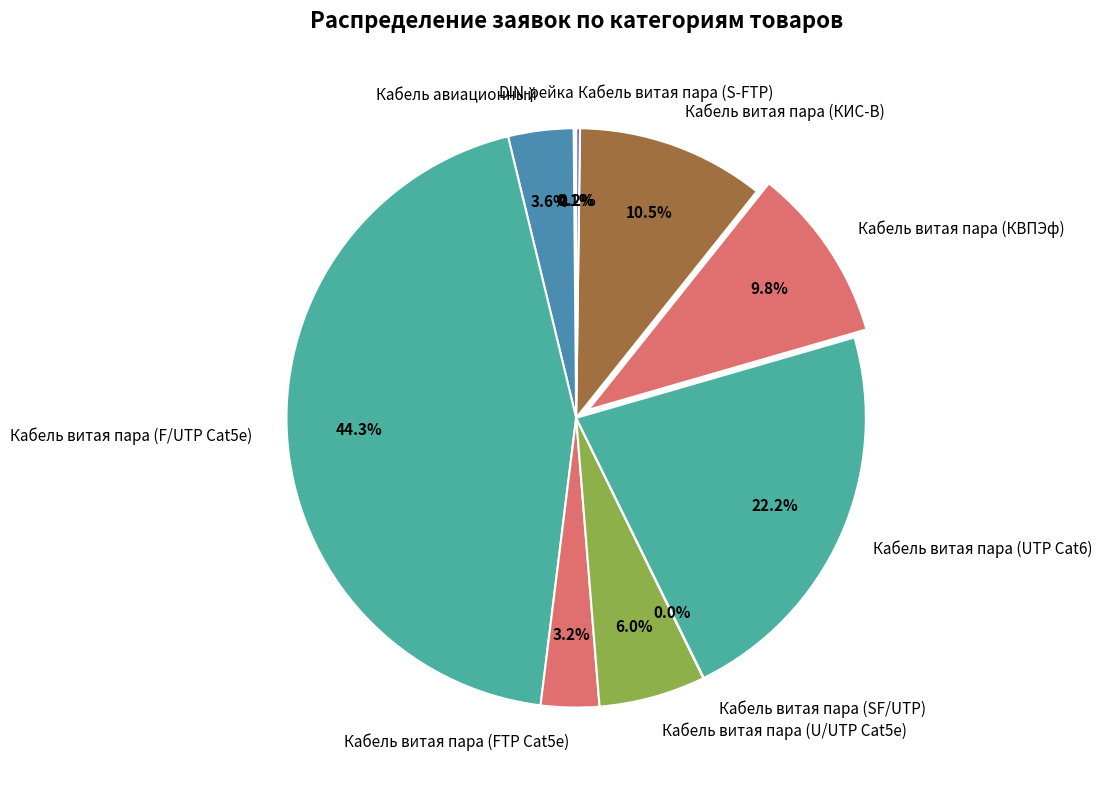

What percentage do Кабель витая пара (U/UTP Cat5e) and Кабель витая пара (UTP Cat6) together represent?

28.2%